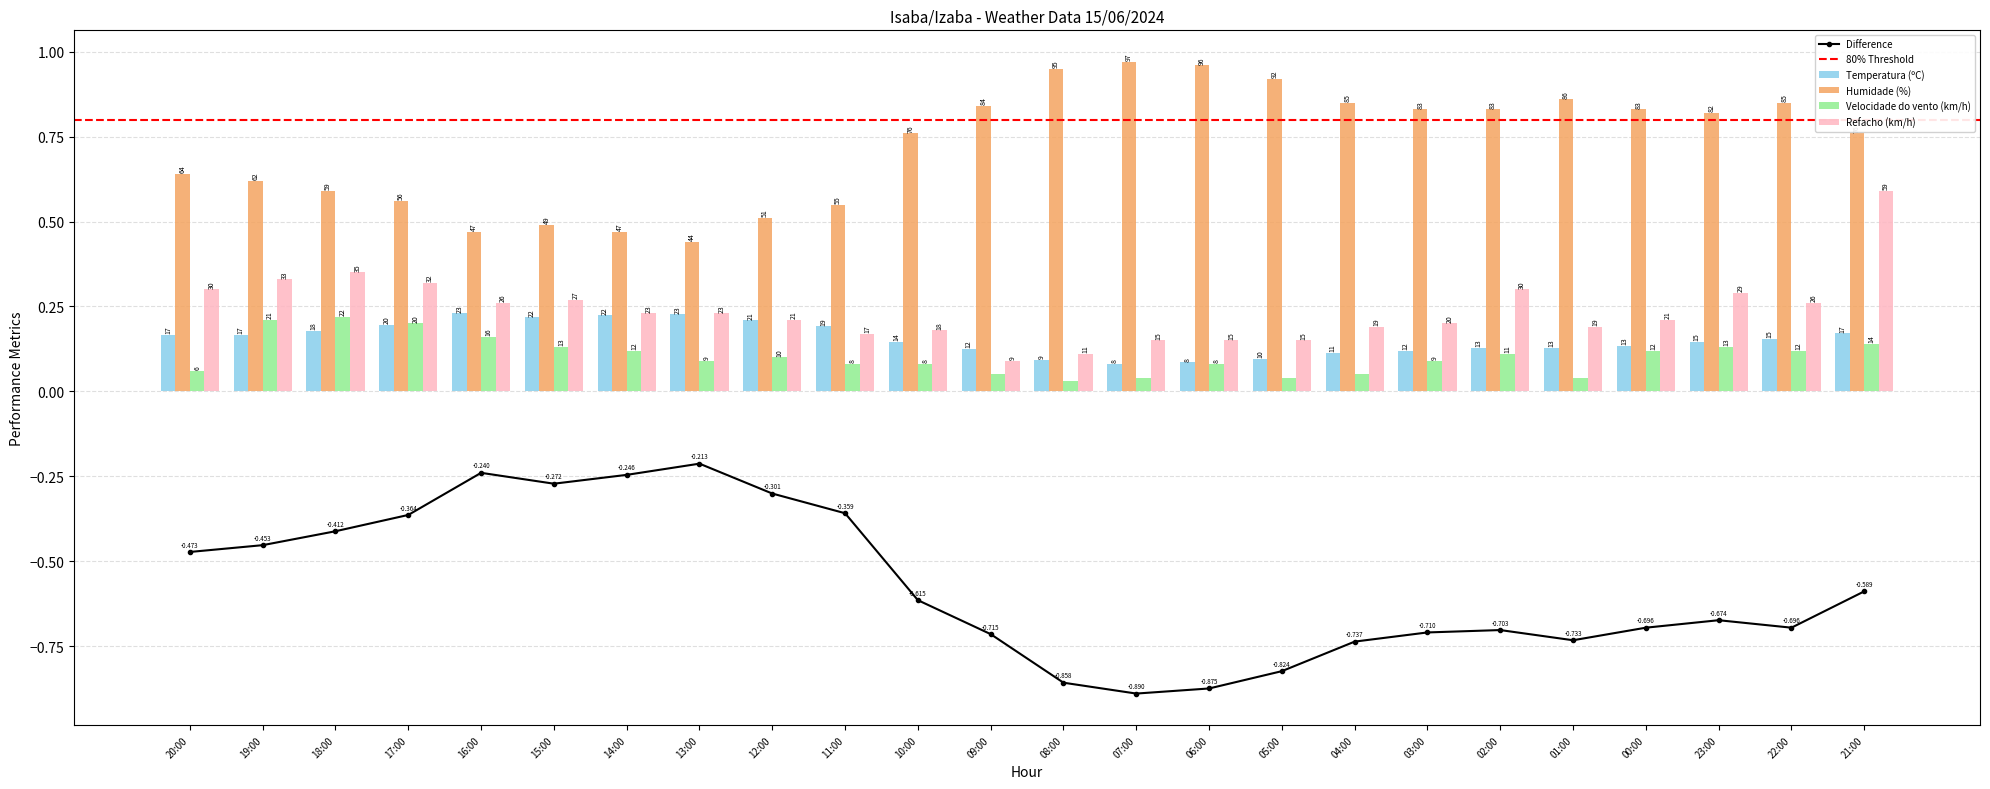

What is the label of the 10th bar from the left?

11:00